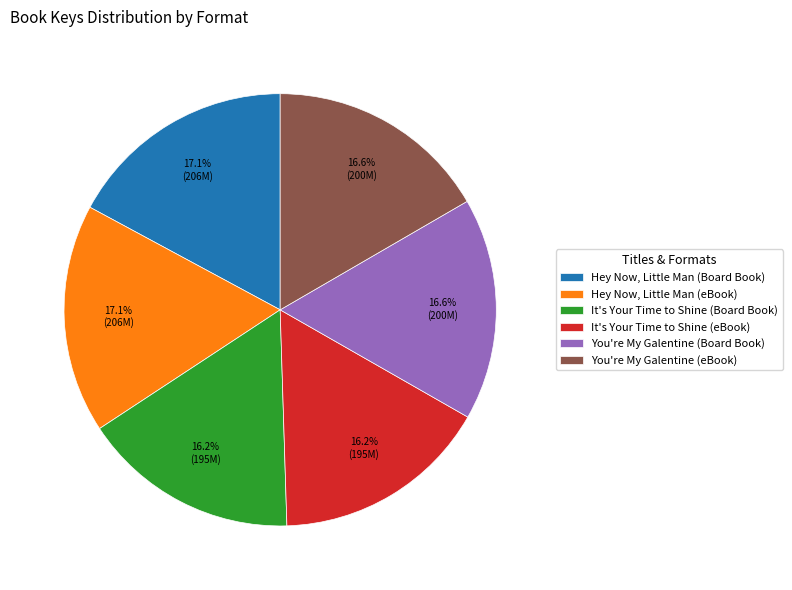

What is the ratio of the value at It's Your Time to Shine (Board Book) to the value at You're My Galentine (eBook)?

1.0